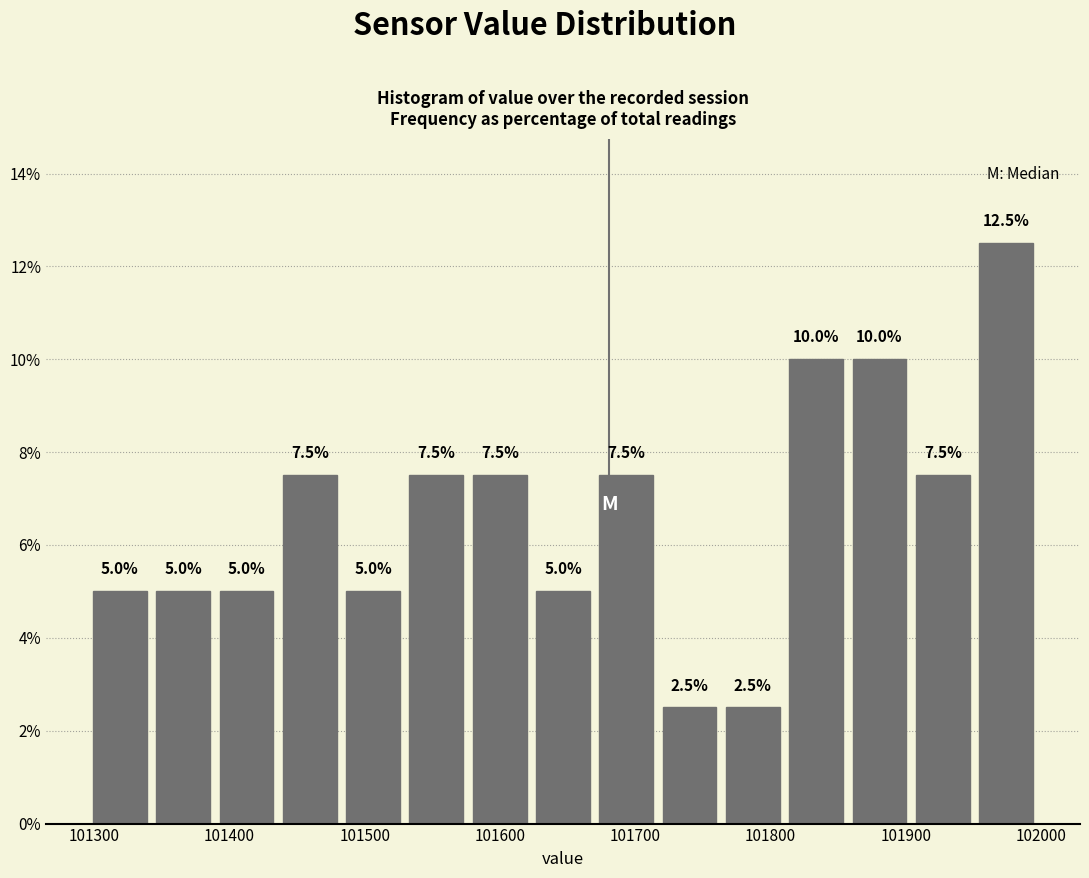

Over which range of the x-axis is the bar tallest?

101950 to 102000